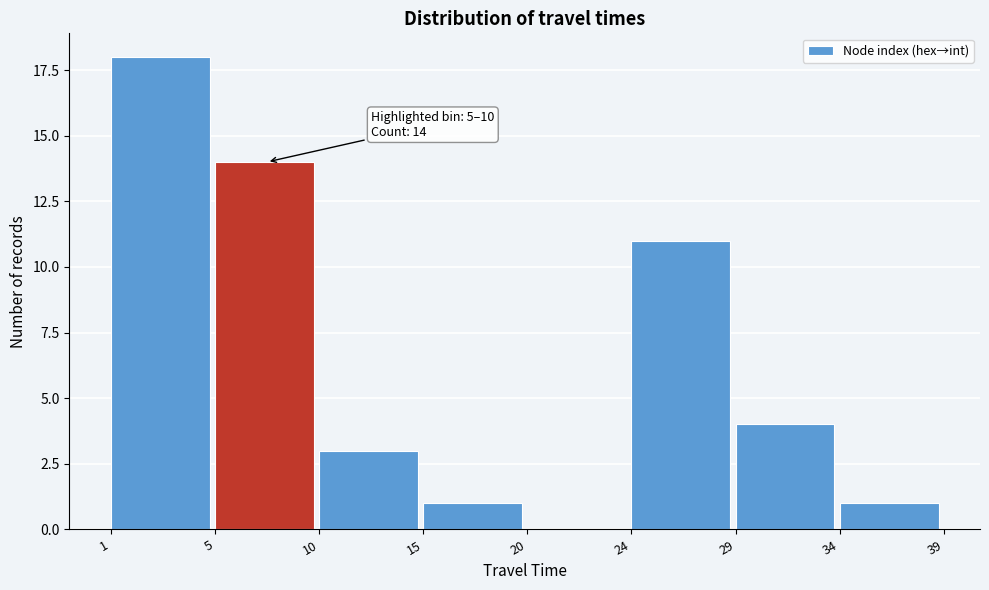

Reading left to right, transcribe all the data shown in this chart.

1=18	5=14	10=3	15=1	20=0	24=11	29=4	34=1